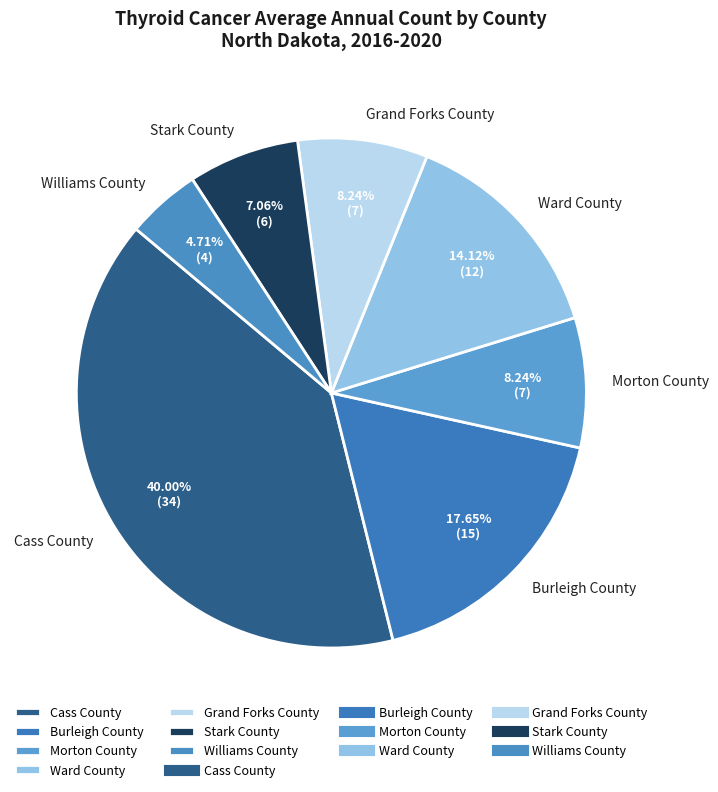

What is the largest slice in the pie chart?

Cass County